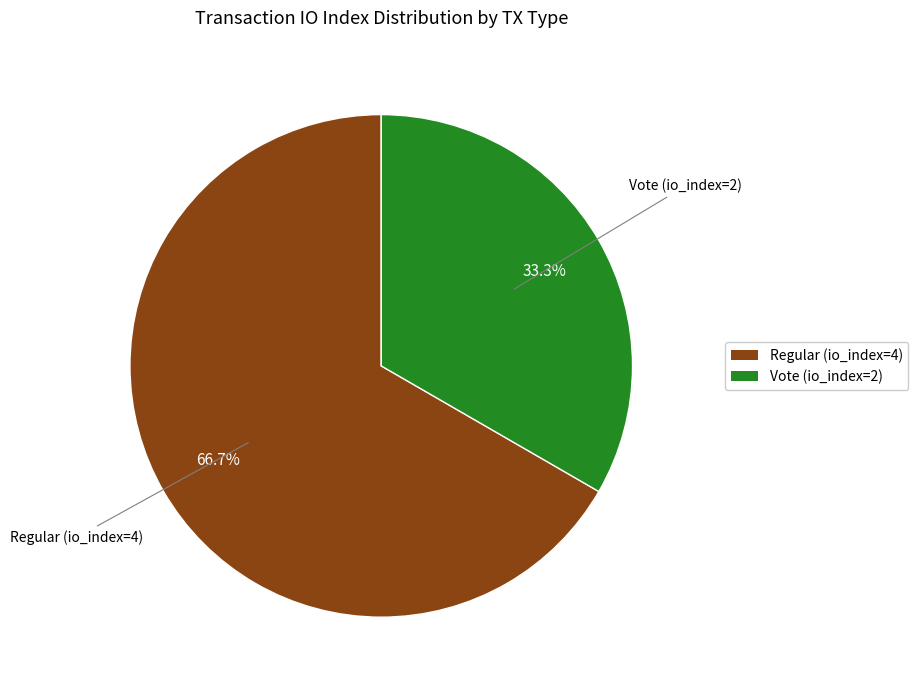

Which slice represents more than half of the pie?

Regular (io_index=4)